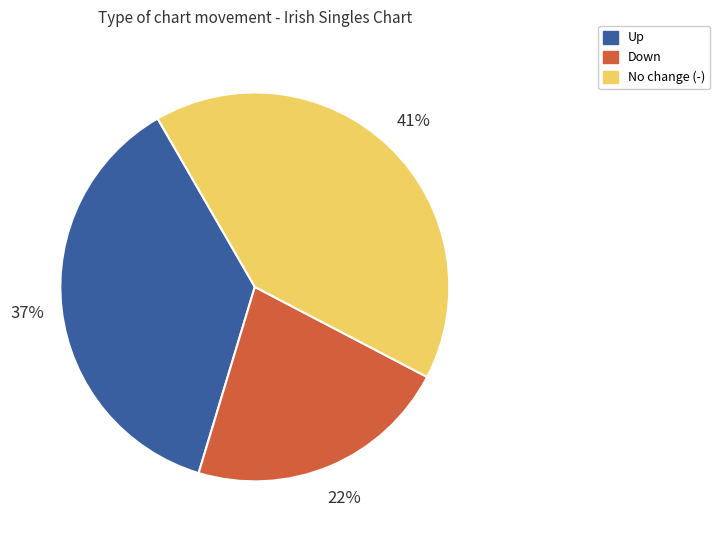

Combined, do Up and Down account for over 50%?

Yes